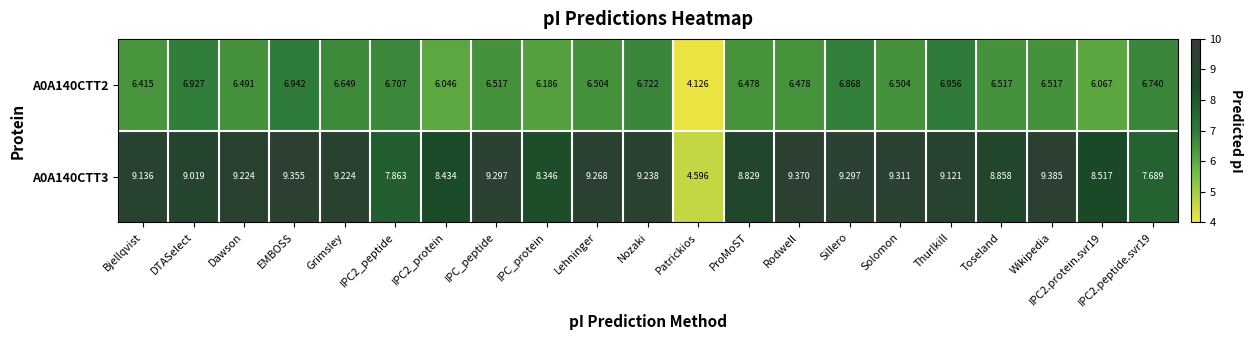

What is the spread (max minus min) of values at Grimsley?

2.6